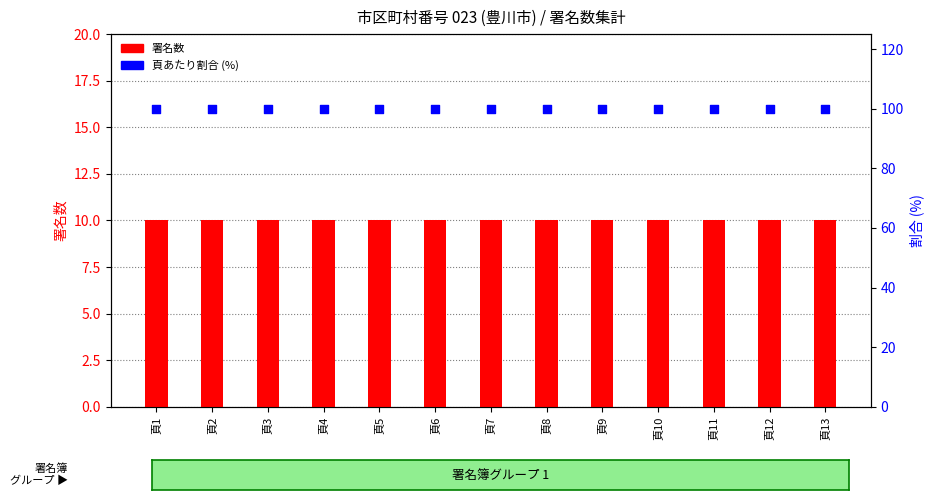

What are all the series names shown in the legend?

署名数, 頁あたり割合 (%)